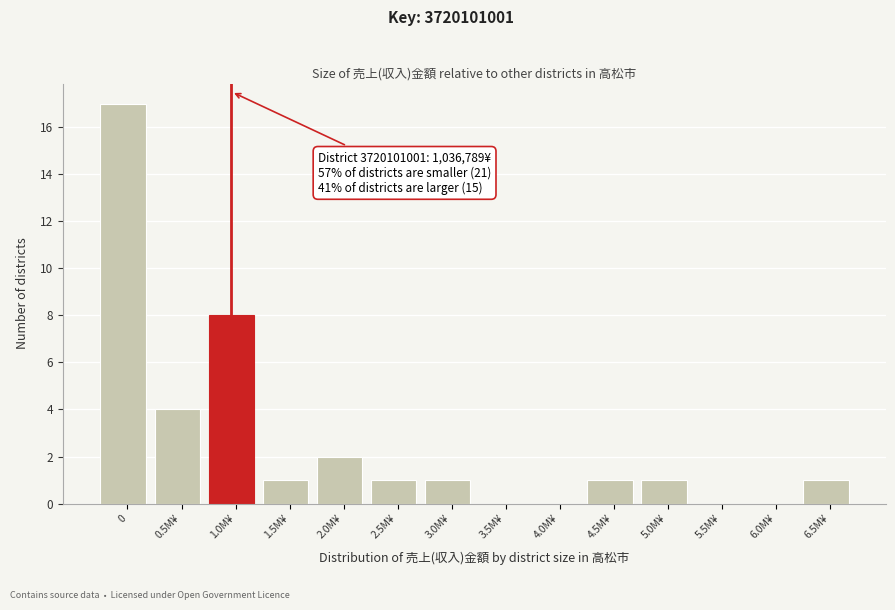

Reading left to right, transcribe all the data shown in this chart.

0=17	0.5M¥=4	1.0M¥=8	1.5M¥=1	2.0M¥=2	2.5M¥=1	3.0M¥=1	3.5M¥=0	4.0M¥=0	4.5M¥=1	5.0M¥=1	5.5M¥=0	6.0M¥=0	6.5M¥=1